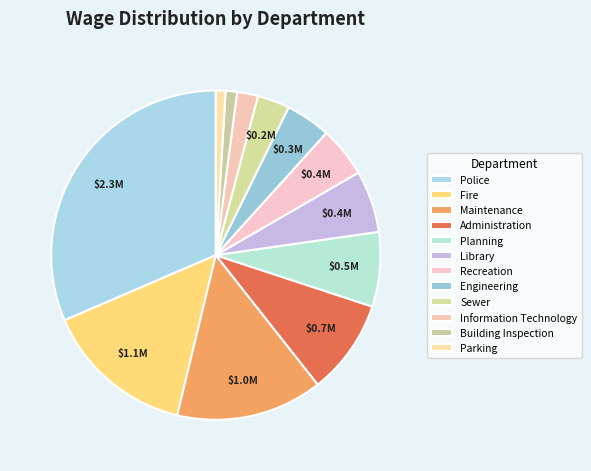

Is it true that Parking is 8% of the pie?

False